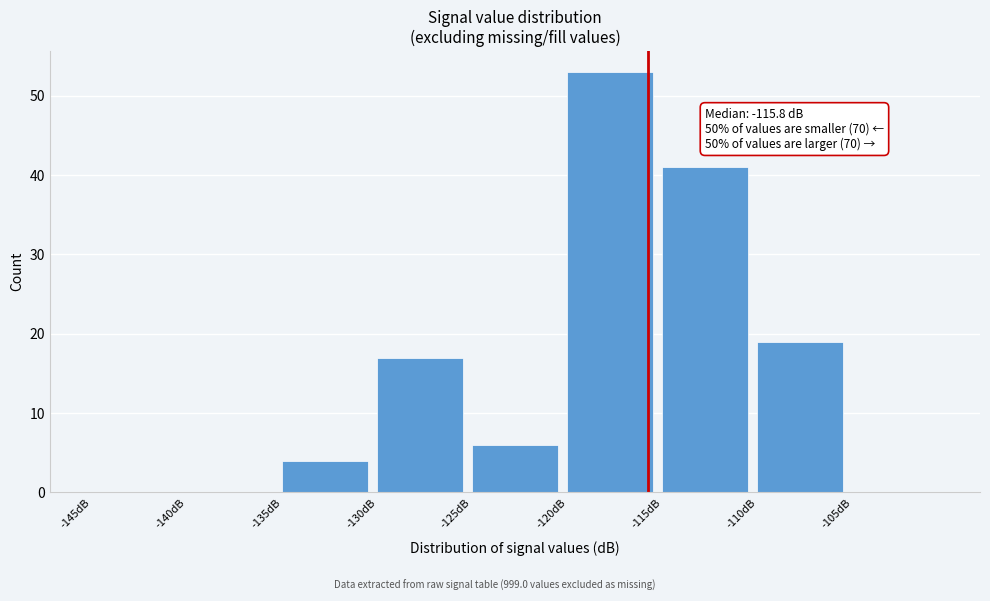

Which range on the x-axis has the tallest bar?

-120 to -115